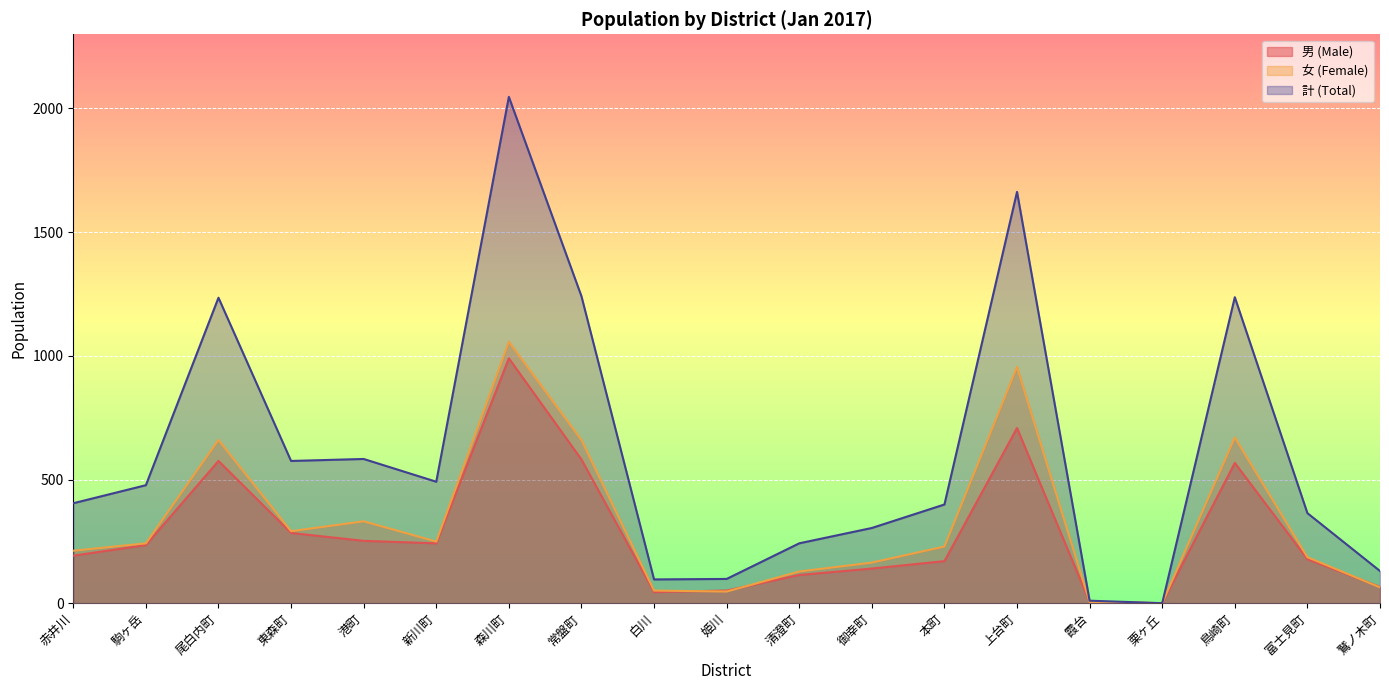

Reading left to right, list all the values displayed in this chart.

男 (Male): 192	235	575	284	252	242	990	581	45	51	114	140	170	708	5	0	567	178	66
女 (Female): 212	242	660	291	331	249	1057	660	51	47	128	164	229	955	5	0	670	186	64
計 (Total): 404	477	1235	575	583	491	2047	1241	96	98	242	304	399	1663	10	0	1237	364	130